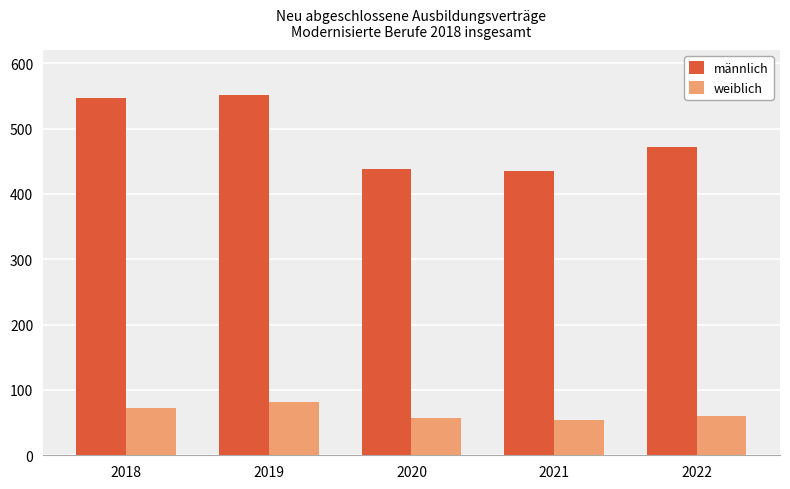

The value of männlich at 2020 is 681. True or false?

False